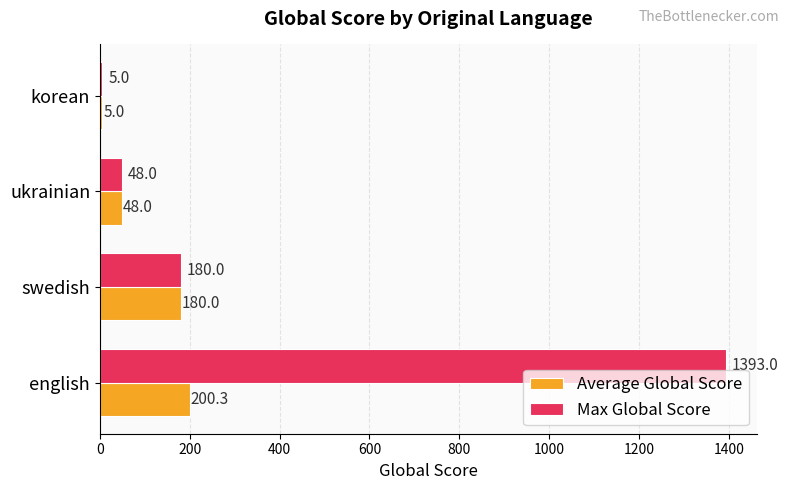

True or false: Average Global Score has a value of 180.0 at swedish.

True